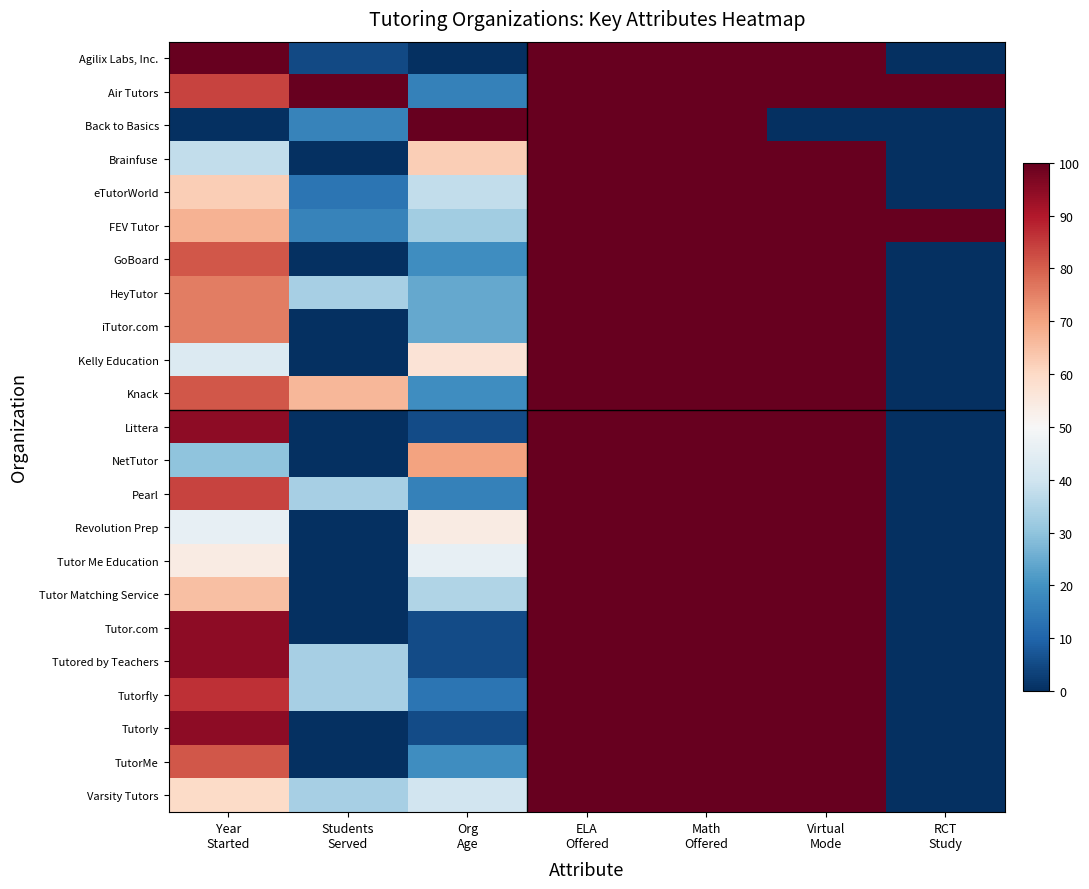

At how many categories does at least one series exceed 36?

7